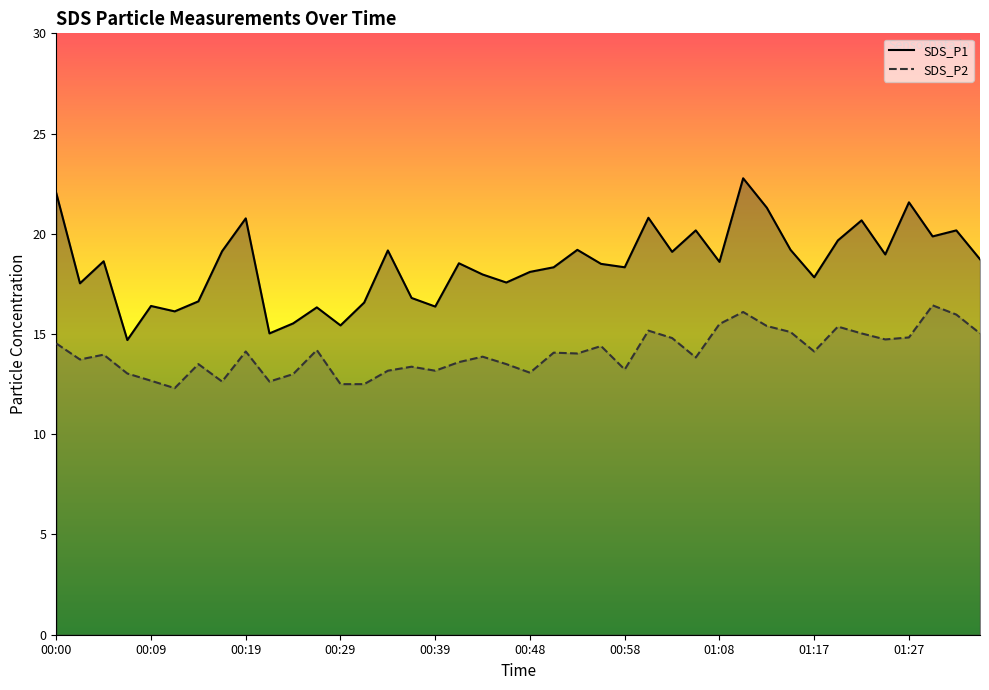

True or false: SDS_P1 and SDS_P2 cross at least once.

False